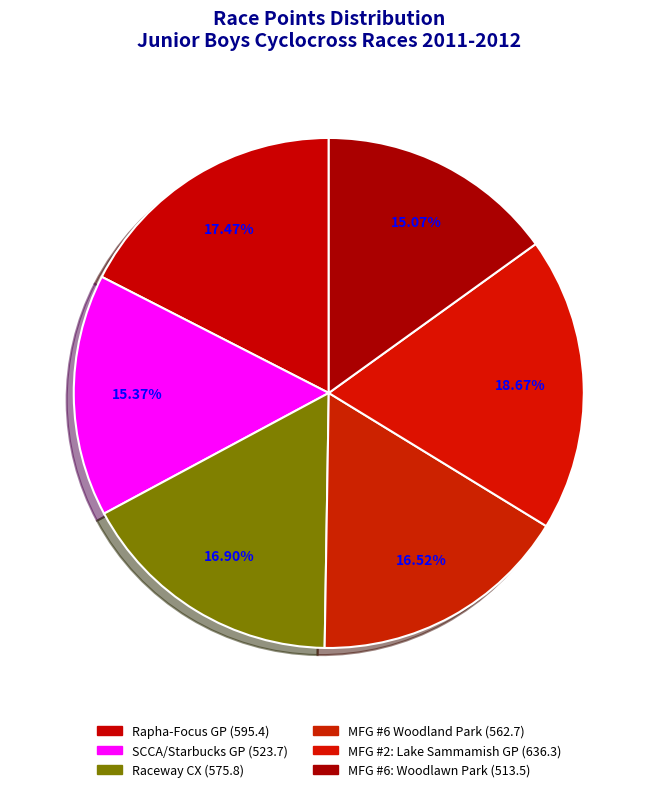

Rank the categories by value from lowest to highest.

MFG #6: Woodlawn Park, SCCA/Starbucks GP, MFG #6 Woodland Park, Raceway CX, Rapha-Focus GP, MFG #2: Lake Sammamish GP